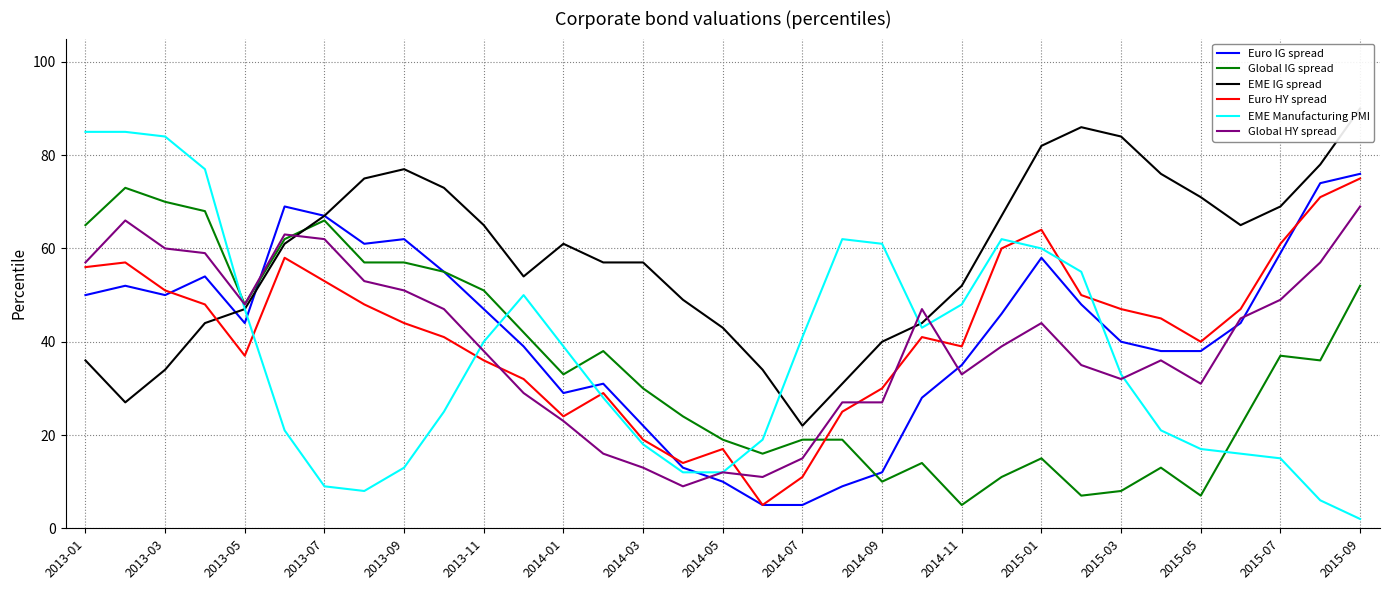

Rank the series at 19 from lowest to highest value.

Euro IG spread, Global IG spread, Euro HY spread, Global HY spread, EME IG spread, EME Manufacturing PMI